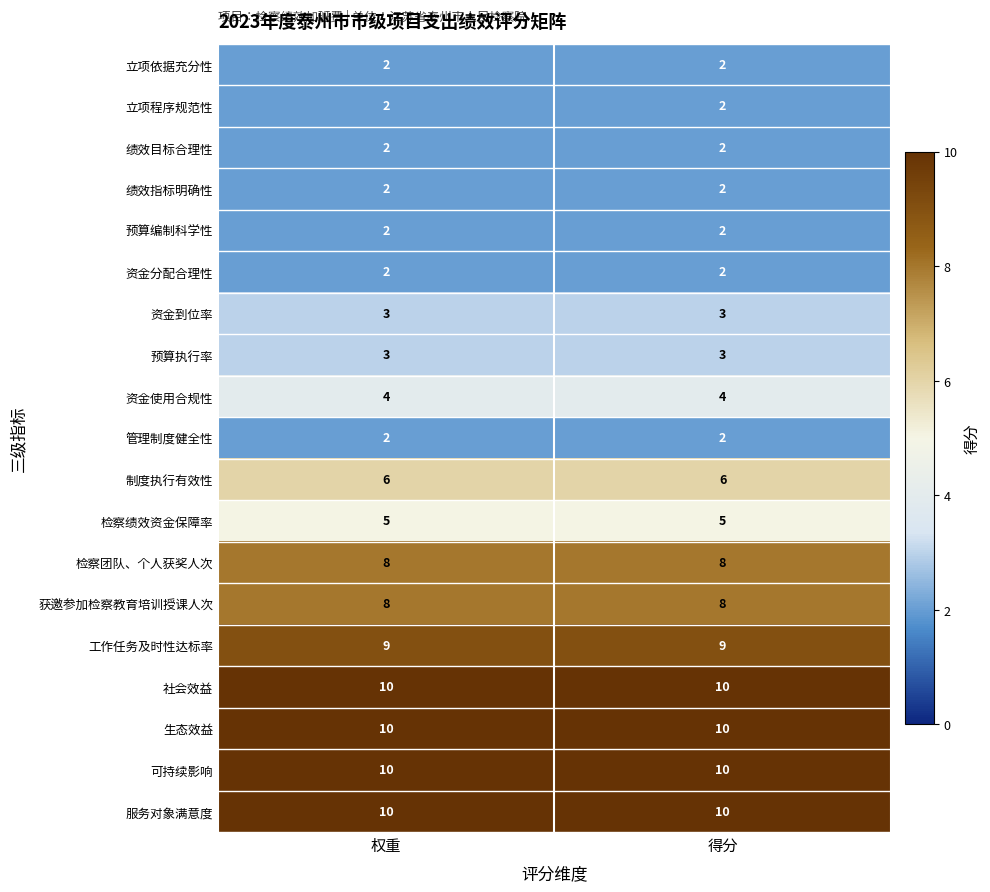

What is the total value across all series at 权重?

100